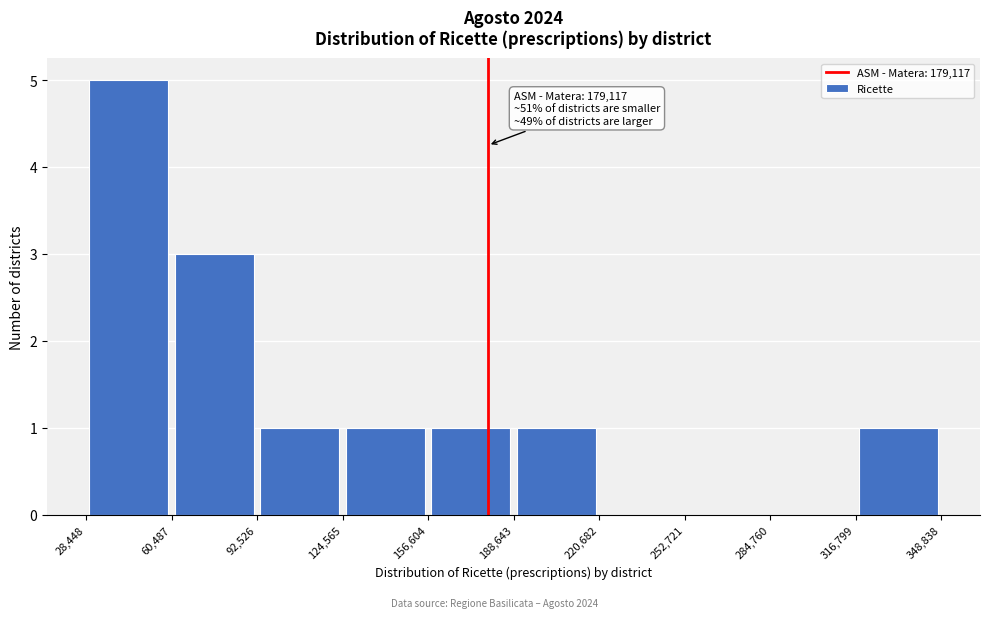

Which range on the x-axis has the tallest bar?

28,448 to 60,487